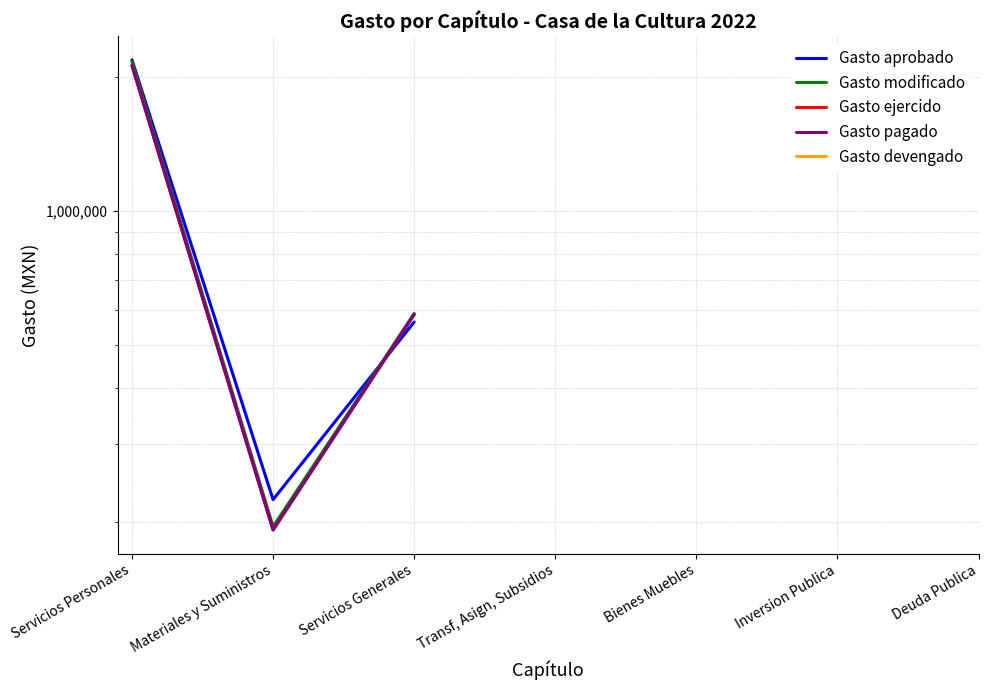

Where do Gasto ejercido and Gasto aprobado first cross each other?

Materiales y Suministros and Servicios Generales